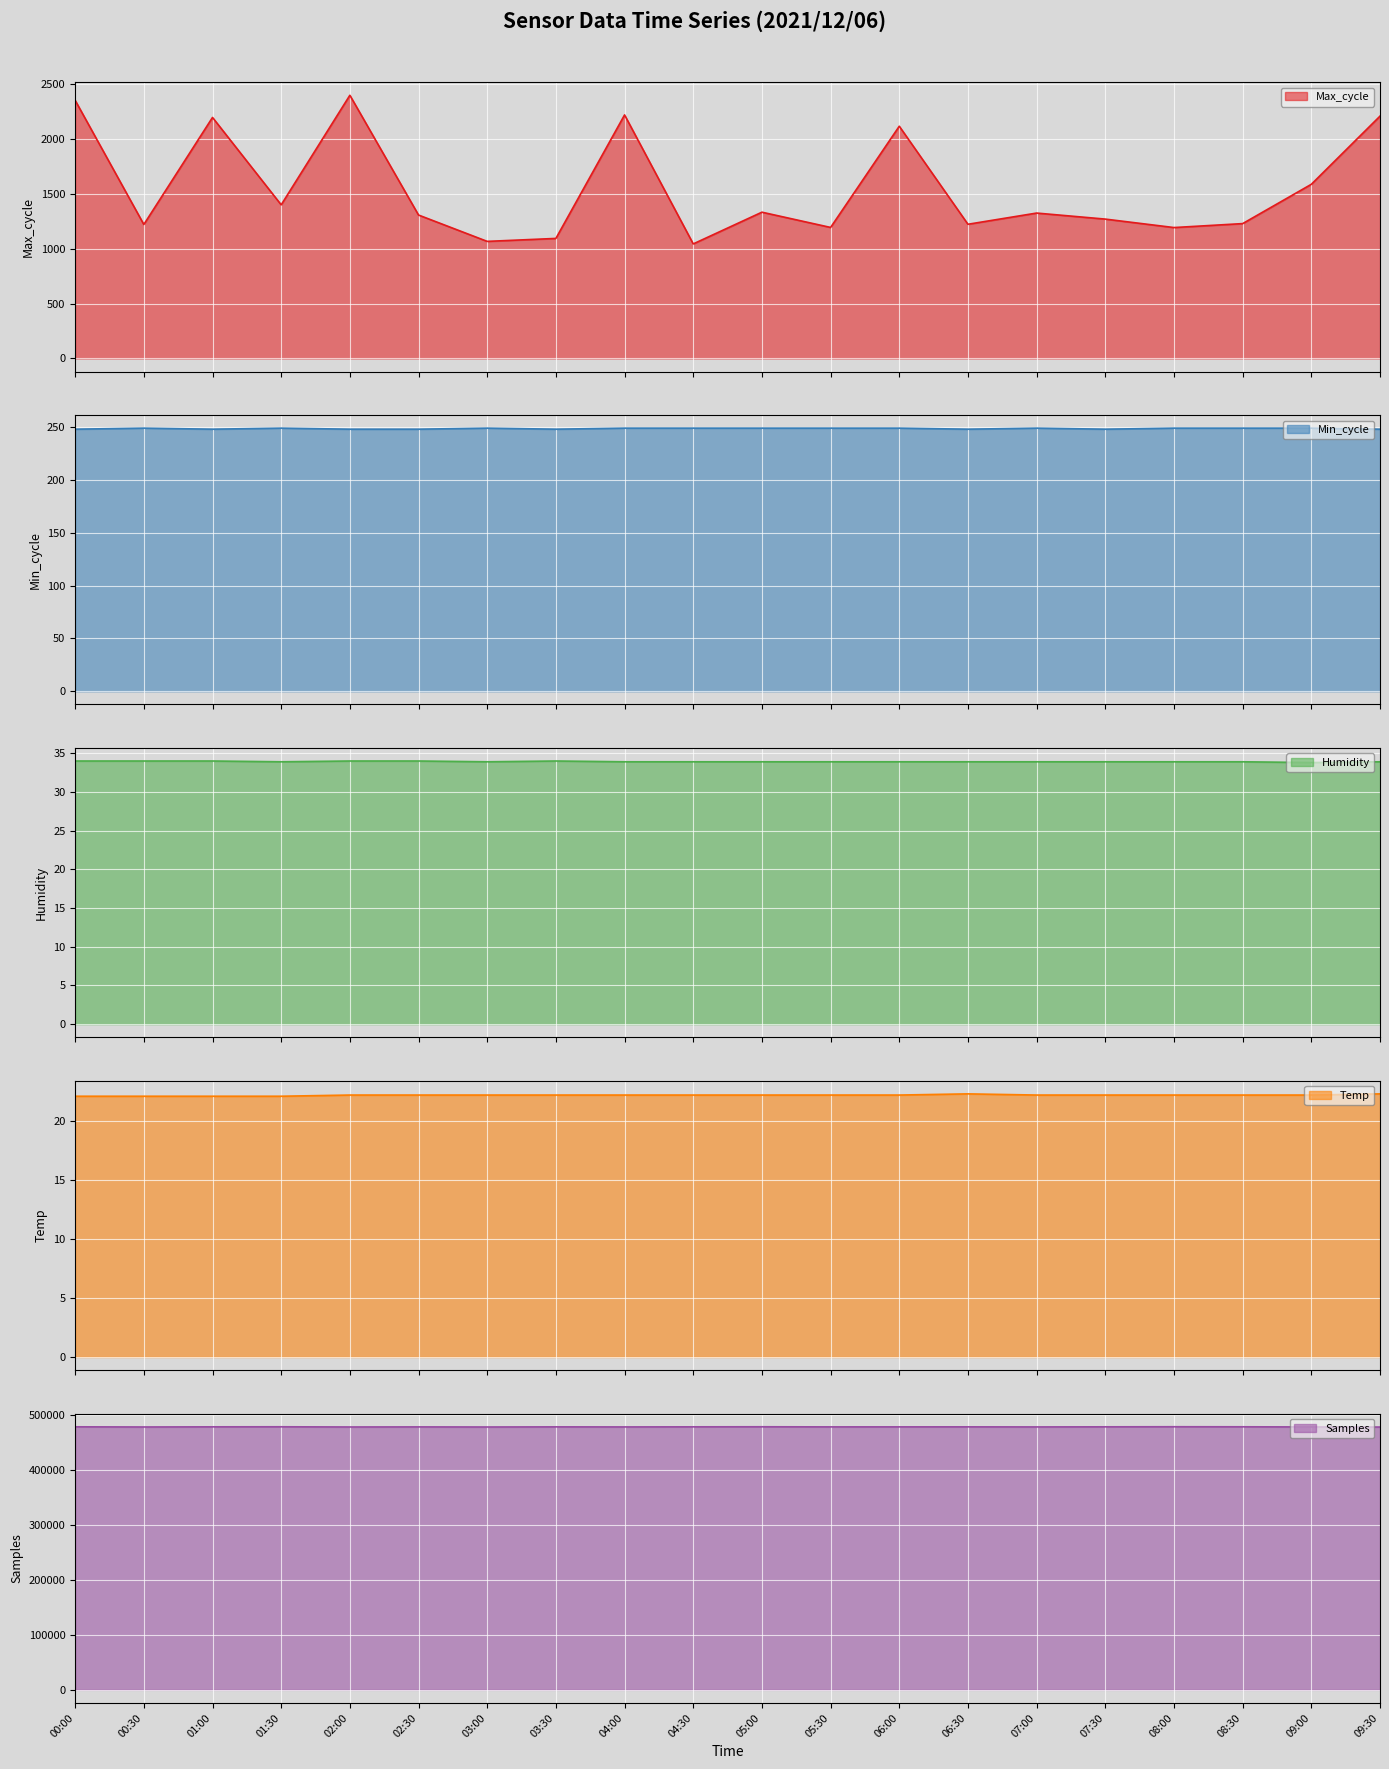

What are all the series names shown in the legend?

Max_cycle, Min_cycle, Humidity, Temp, Samples